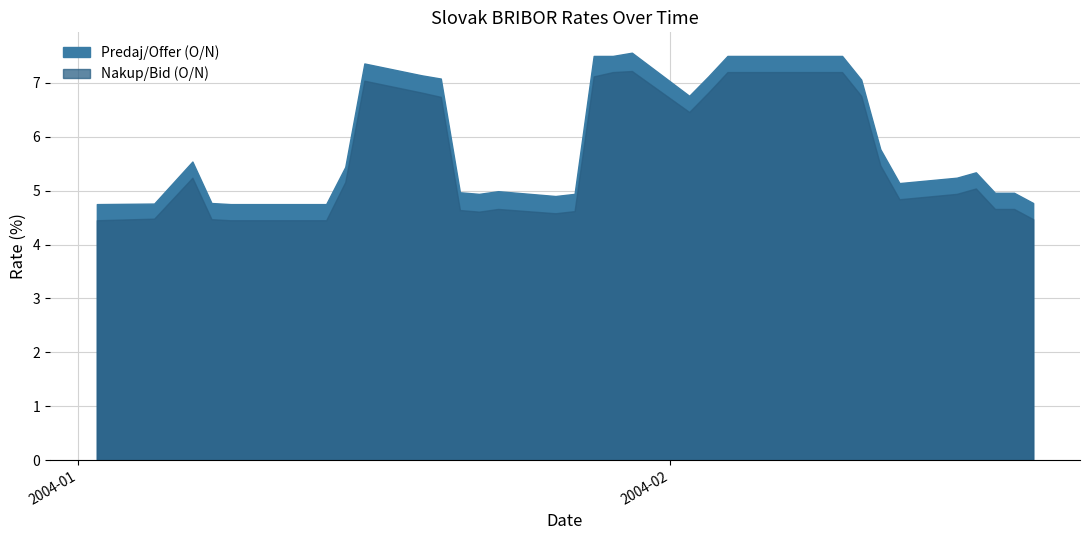

What is the approximate value of Predaj/Offer (O/N) at 21?

7.1